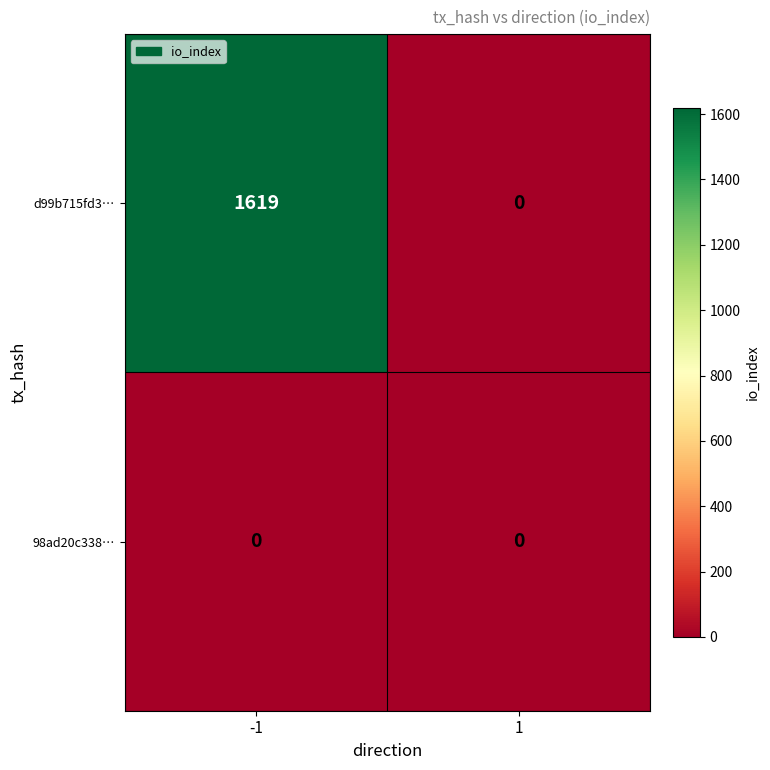

What is the sum of the d99b715fd3… values at 1 and -1?

1619